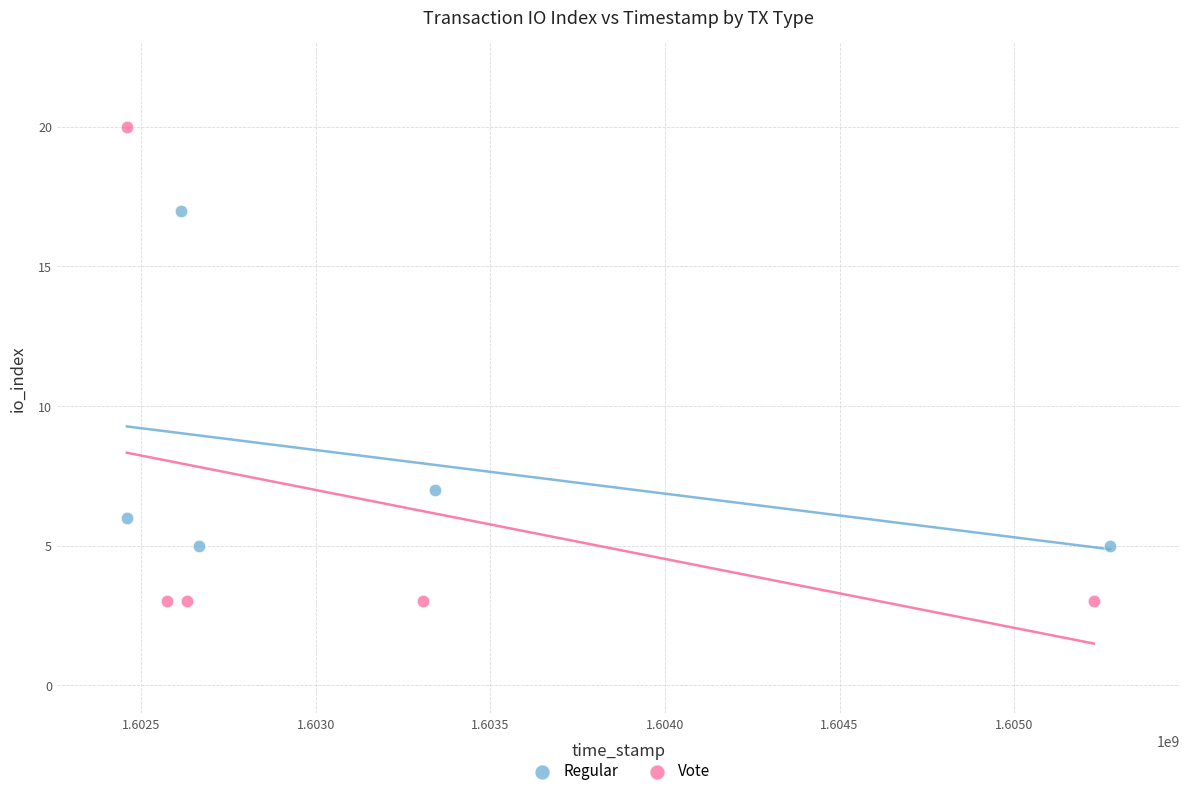

Which series has the largest Y range (max minus min)?

Vote